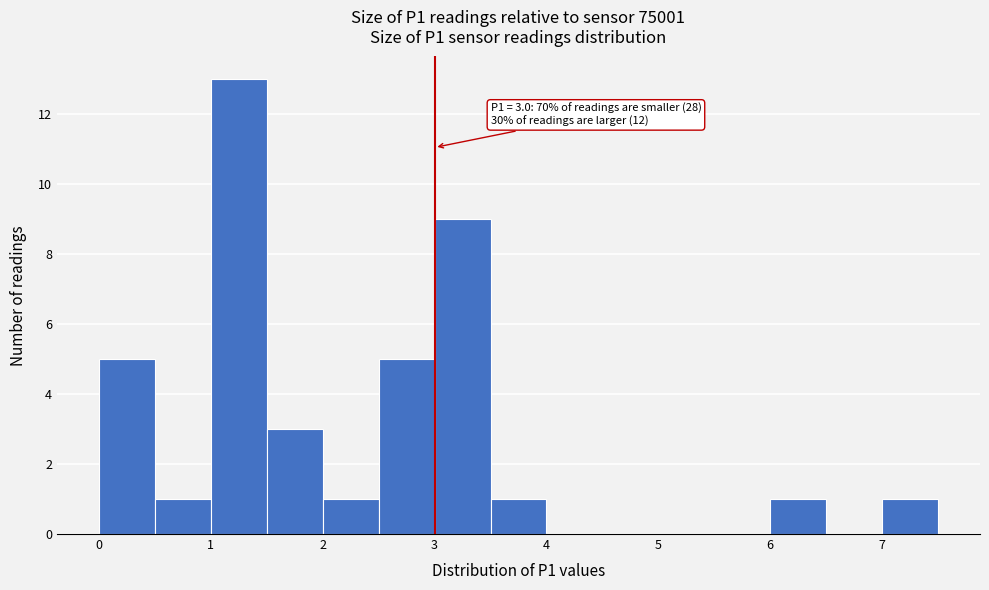

Over which range of the x-axis is the bar tallest?

1.0 to 1.5